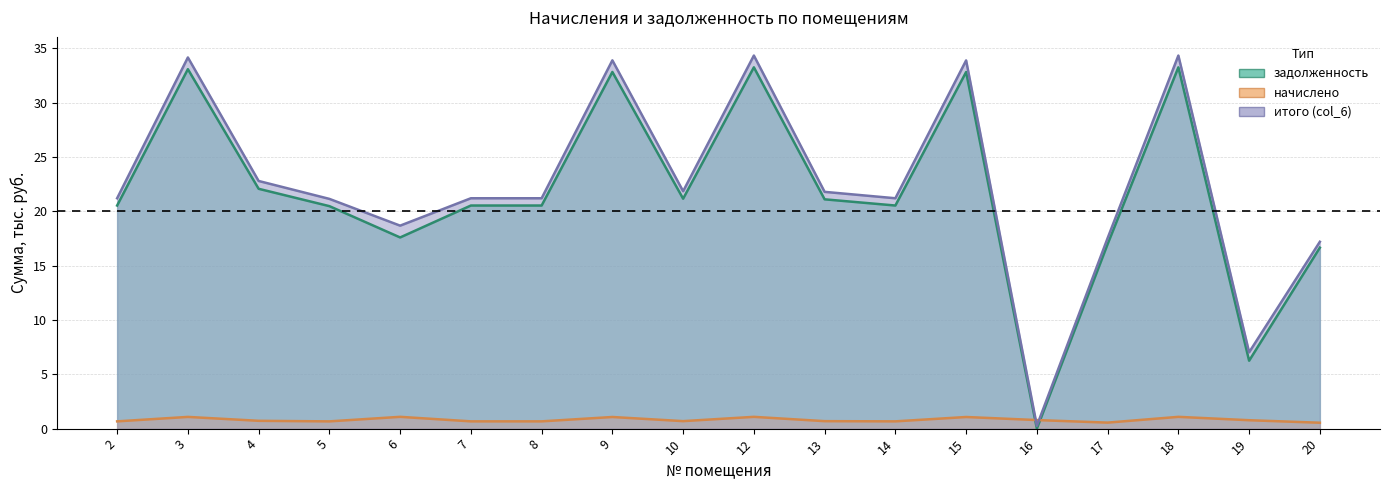

What is the lowest value of the итого (col_6) series?

0.3